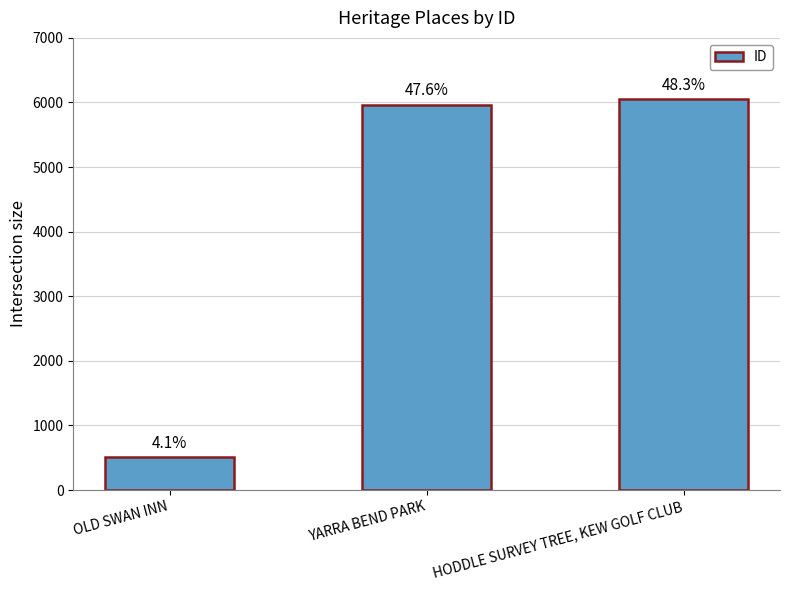

Does the chart contain any negative values?

No